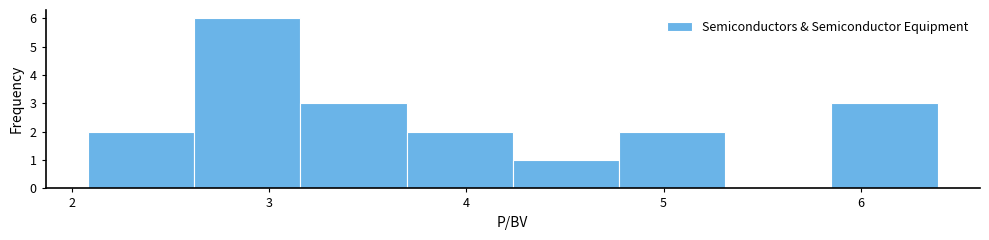

What is the height of the bar covering 3.7 to 4.2 on the x-axis? Neither the bar edges nor the heights are printed on the chart, so give them approximately, as read against the axes.

2